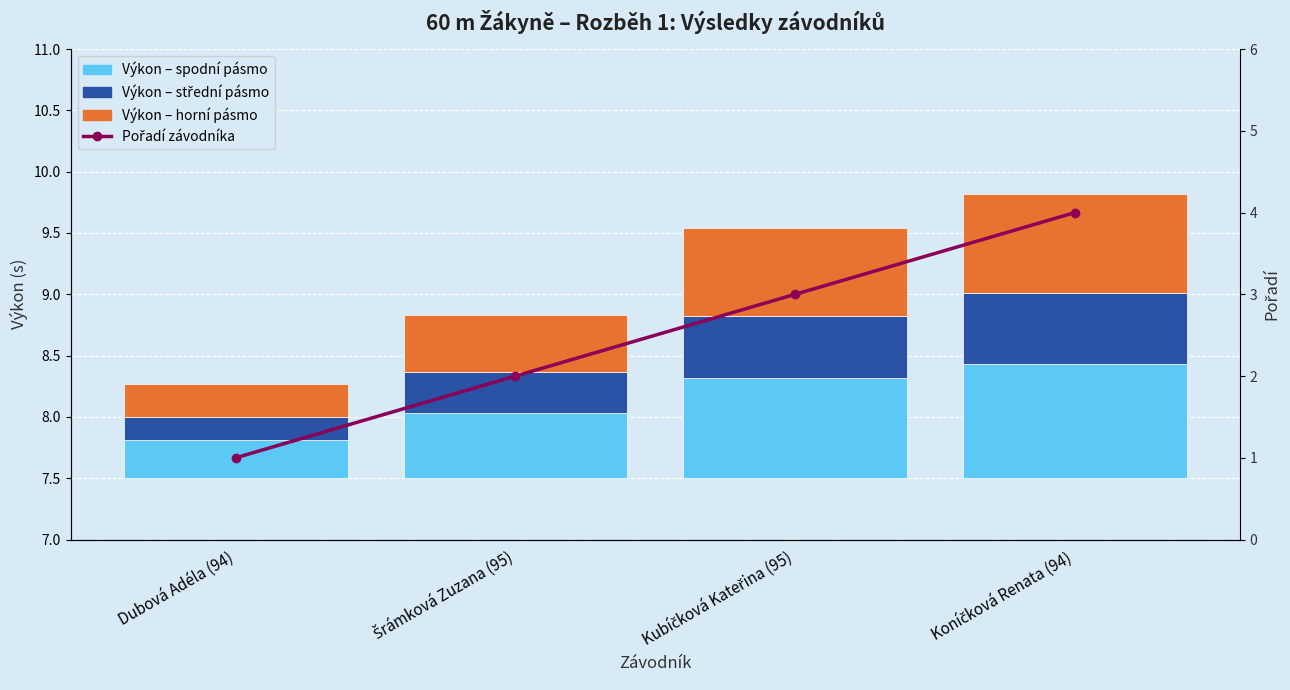

The Výkon – spodní pásmo series shows 0.5 at Dubová Adéla (94). True or false?

False